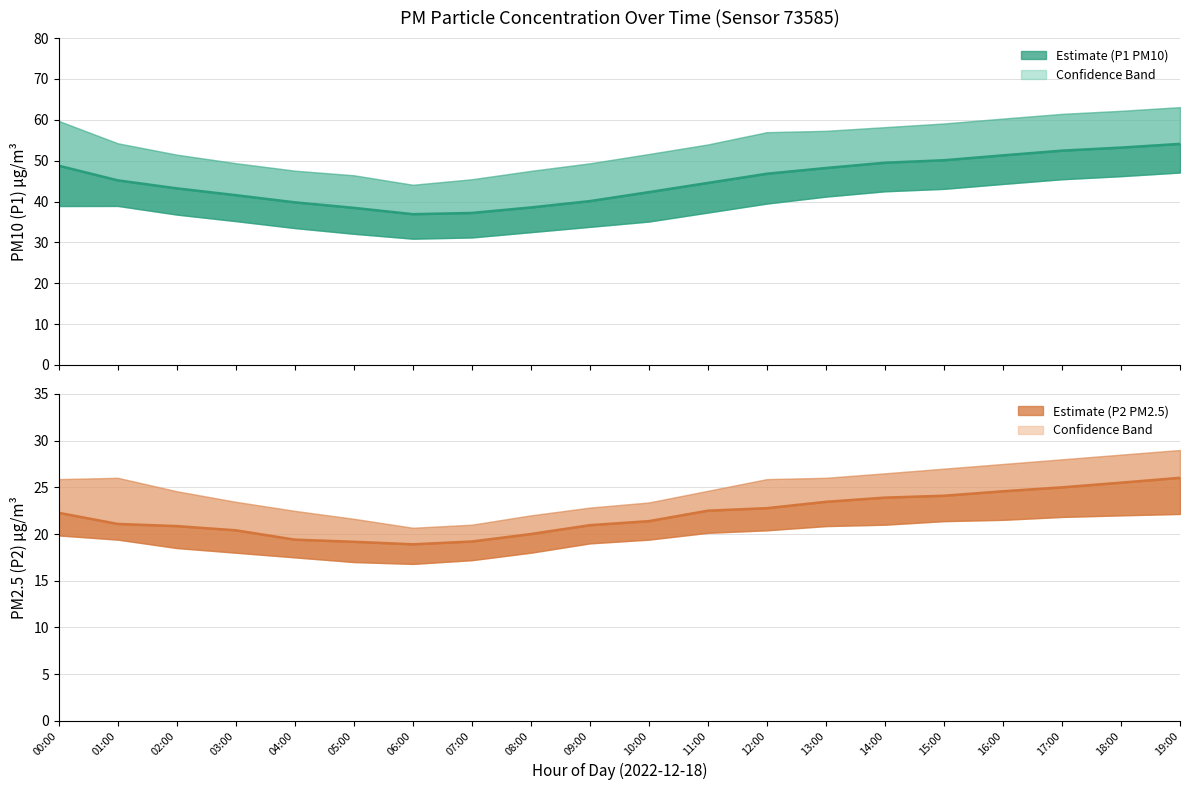

What is the difference between the P2 values at 14:00 and 04:00?

4.5